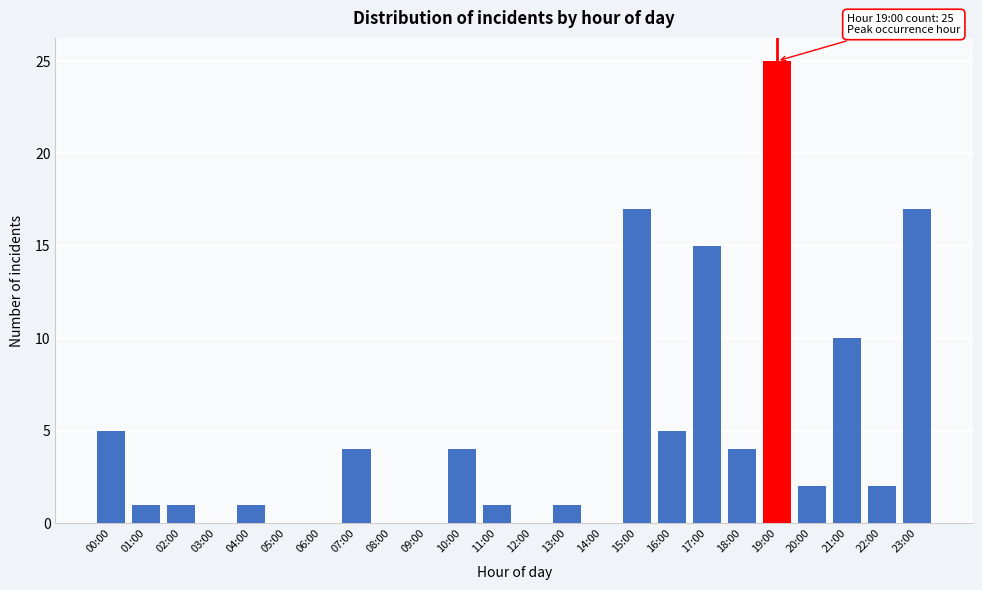

Reading left to right, what are all the values shown in this chart?

00:00=5	01:00=1	02:00=1	03:00=0	04:00=1	05:00=0	06:00=0	07:00=4	08:00=0	09:00=0	10:00=4	11:00=1	12:00=0	13:00=1	14:00=0	15:00=17	16:00=5	17:00=15	18:00=4	19:00=25	20:00=2	21:00=10	22:00=2	23:00=17